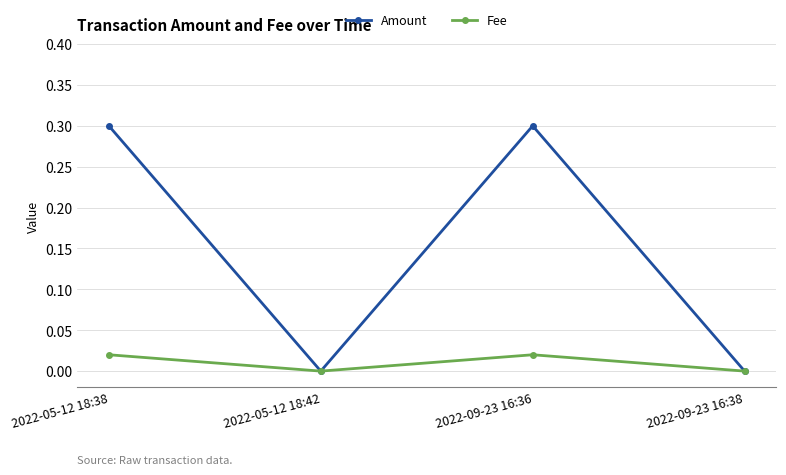

How many interior local valleys does the Fee series have?

1